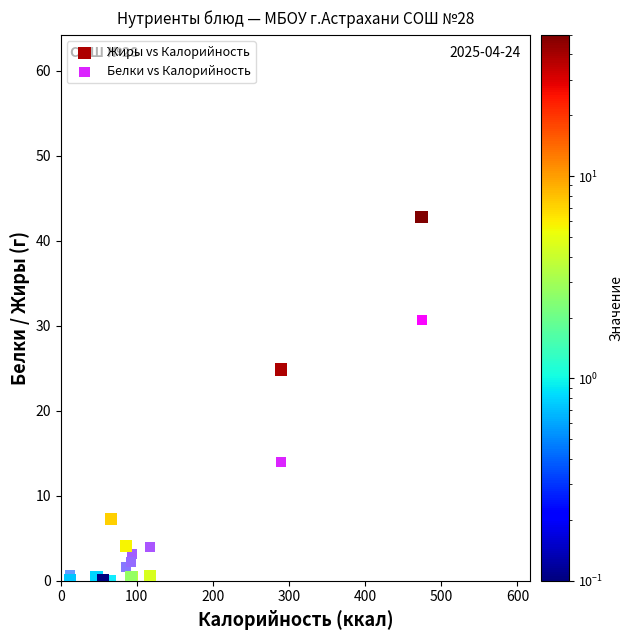

In the Белки vs Калорийность series, what Y value is closest to 15?

13.9